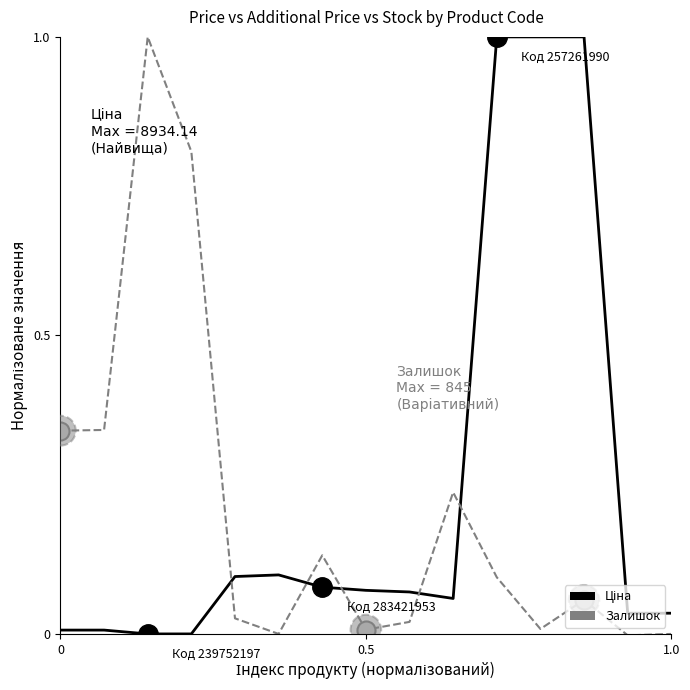

How many interior local valleys does the Залишок series have?

4